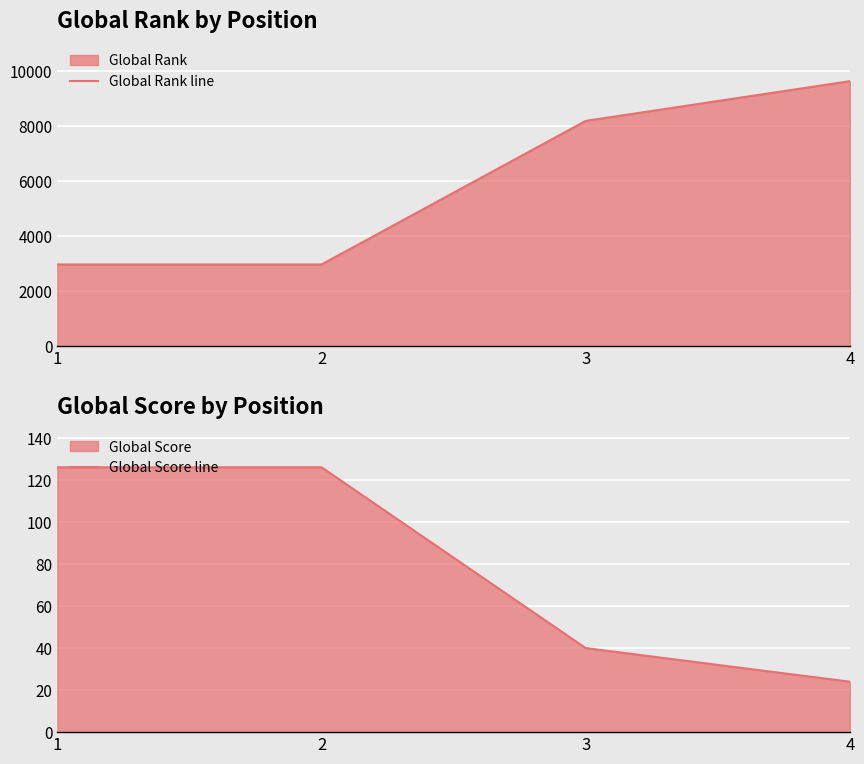

Which label corresponds to the largest value in the chart?

4